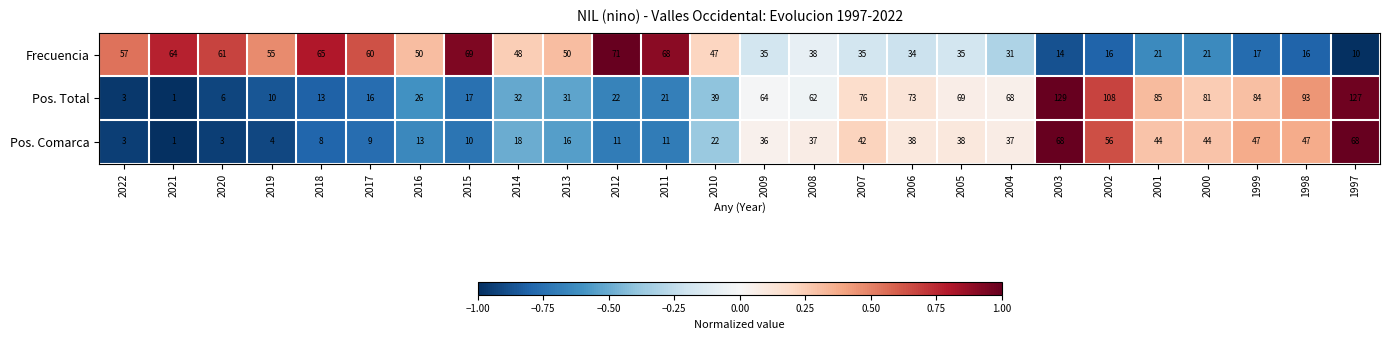

What value does the Frecuencia series have at 2019, to the nearest 10?

60